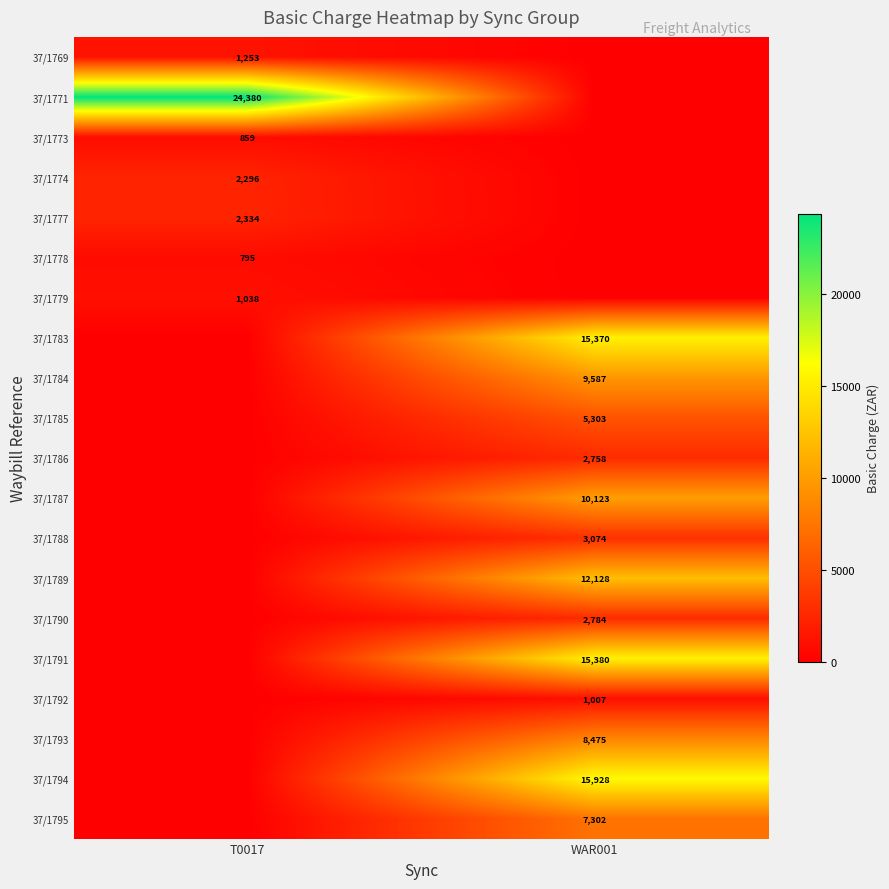

True or false: 37/1778 has a value of 456 at T0017.

False